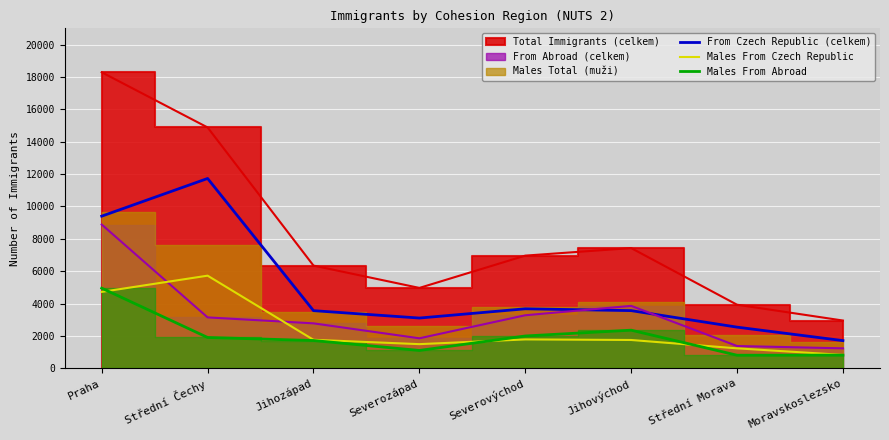

Rank the categories by From Czech Republic (celkem) value from lowest to highest.

Moravskoslezsko, Střední Morava, Severozápad, Jihozápad, Jihovýchod, Severovýchod, Praha, Střední Čechy